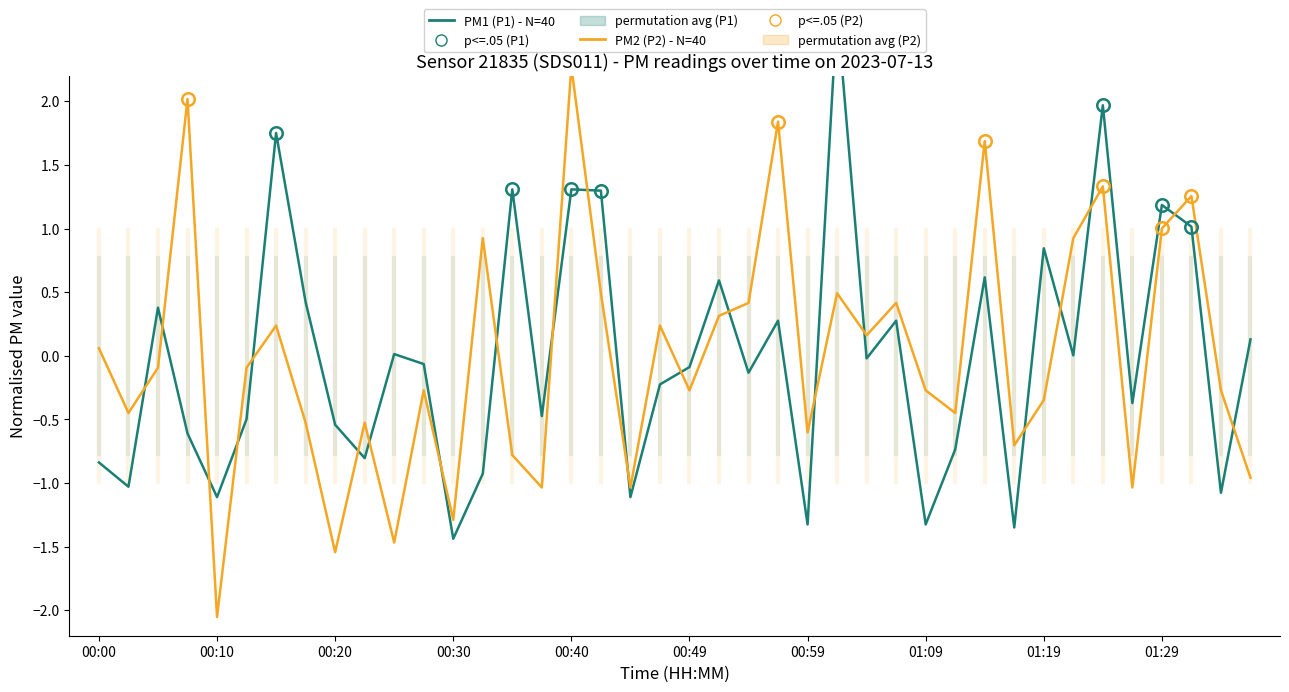

Which series ends up on top after the final intersection of PM2 (P2) - N=40 and PM1 (P1) - N=40?

PM1 (P1) - N=40